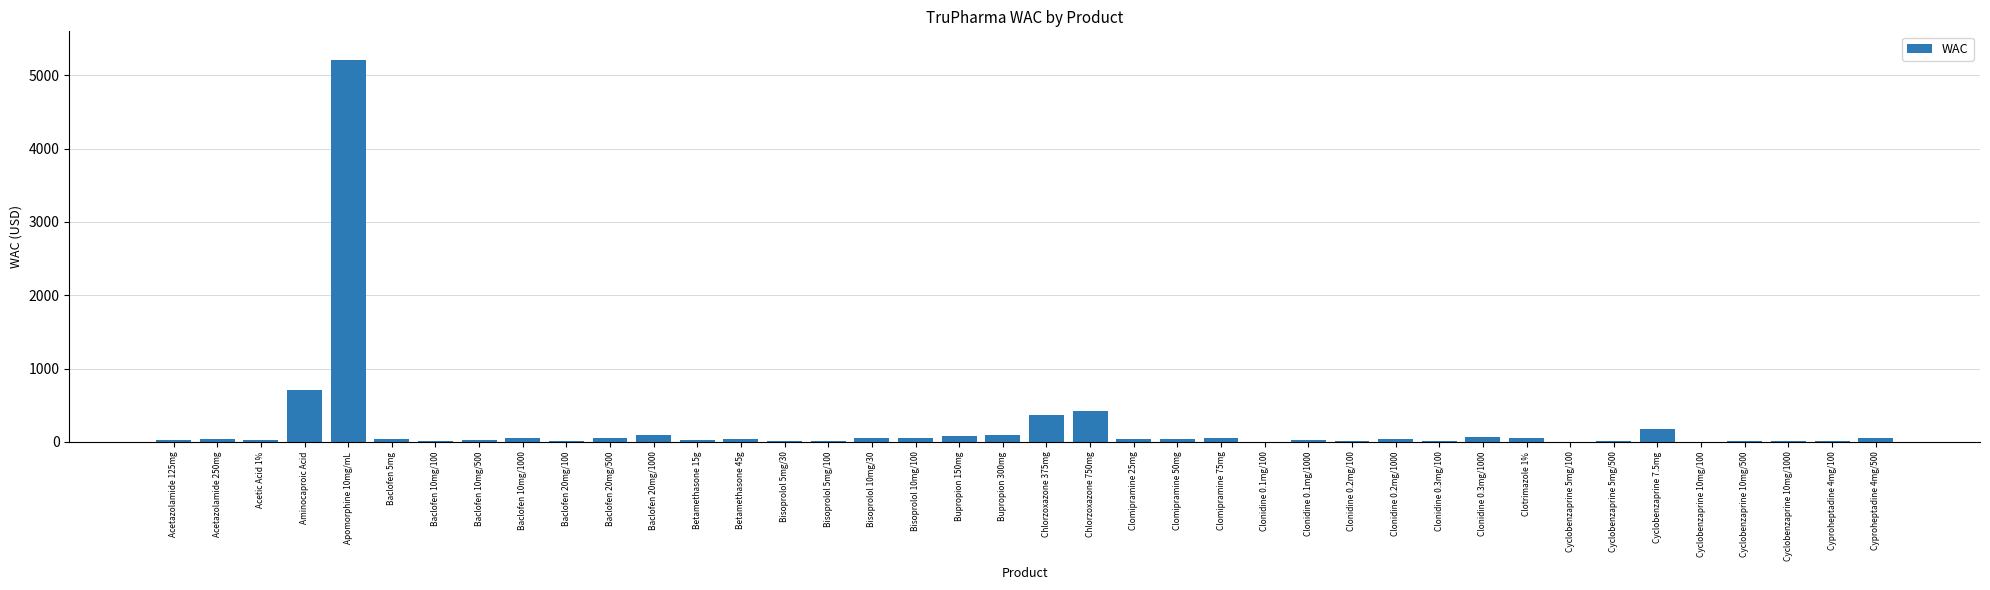

Count the number of data series in this chart.

1